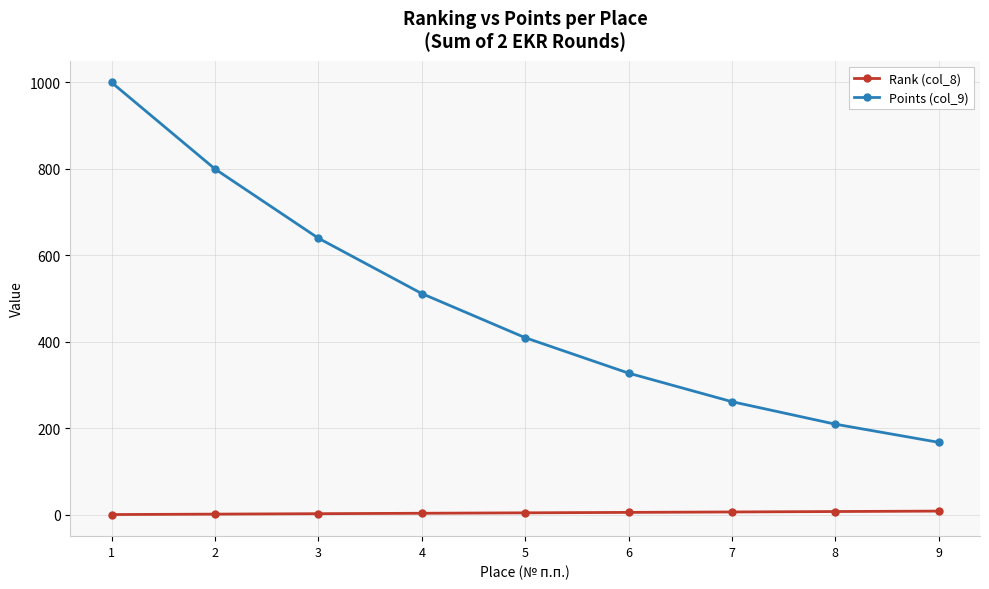

Rank the series by their average value, from highest to lowest.

Points (col_9), Rank (col_8)